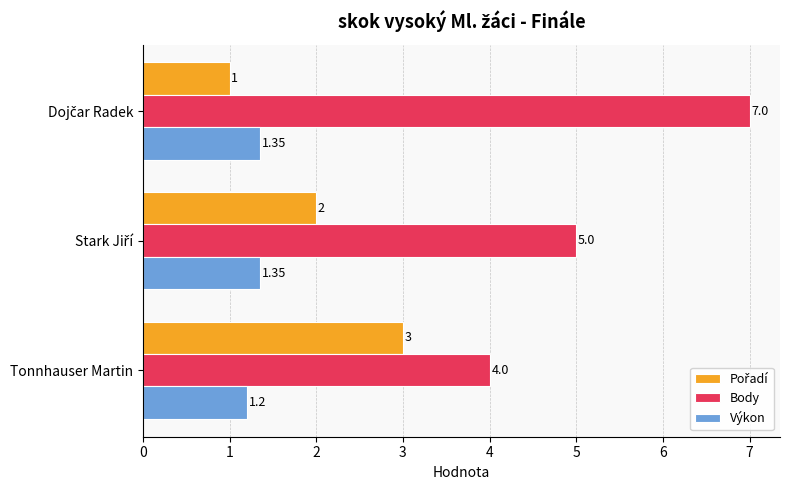

How many series are shown in this chart?

3